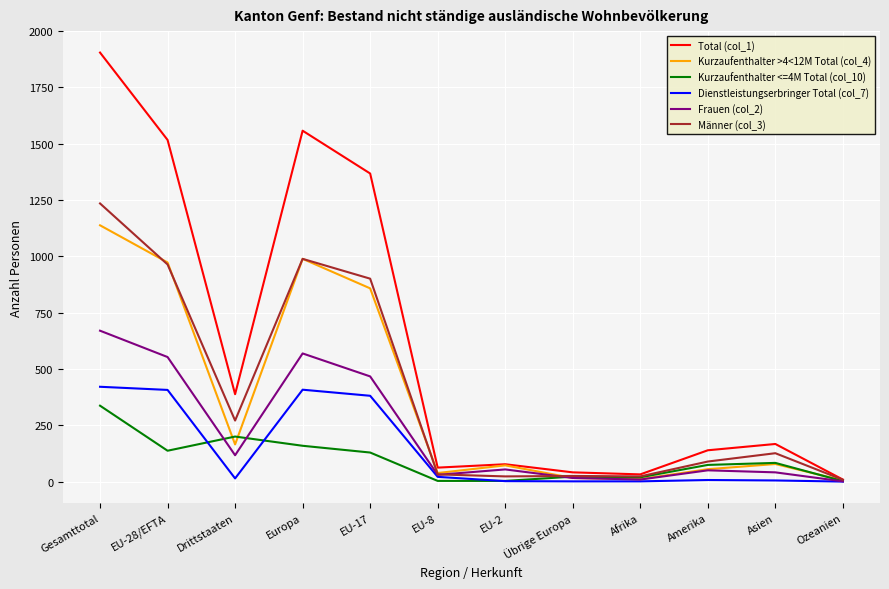

Which label corresponds to the largest value in the chart?

Gesamttotal